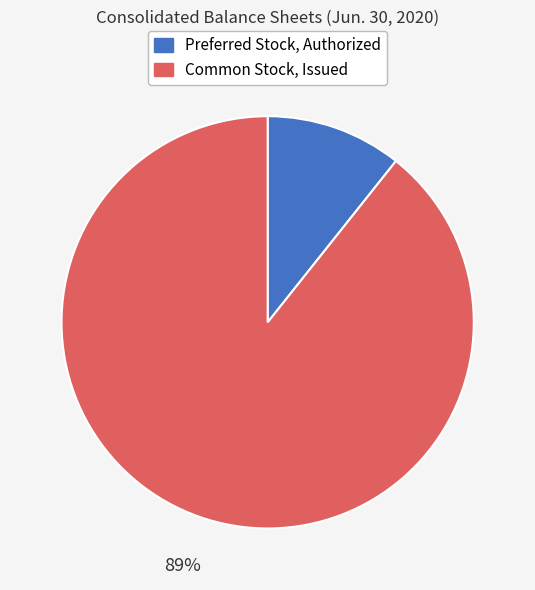

Do Common Stock, Issued and Preferred Stock, Authorized together represent more than half of the pie?

Yes